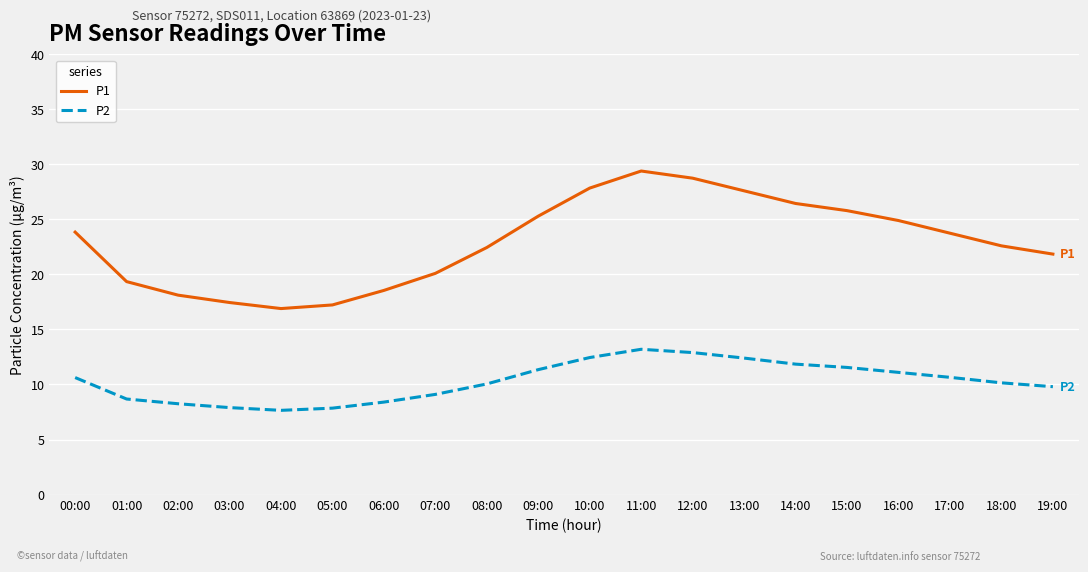

True or false: P1 and P2 intersect in this chart.

False